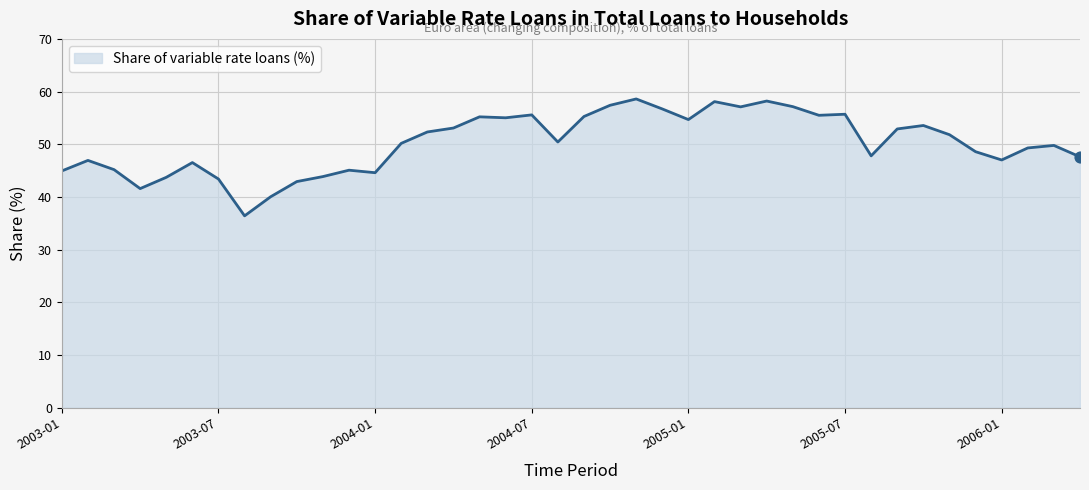

What is the difference between the maximum and minimum values?

22.2